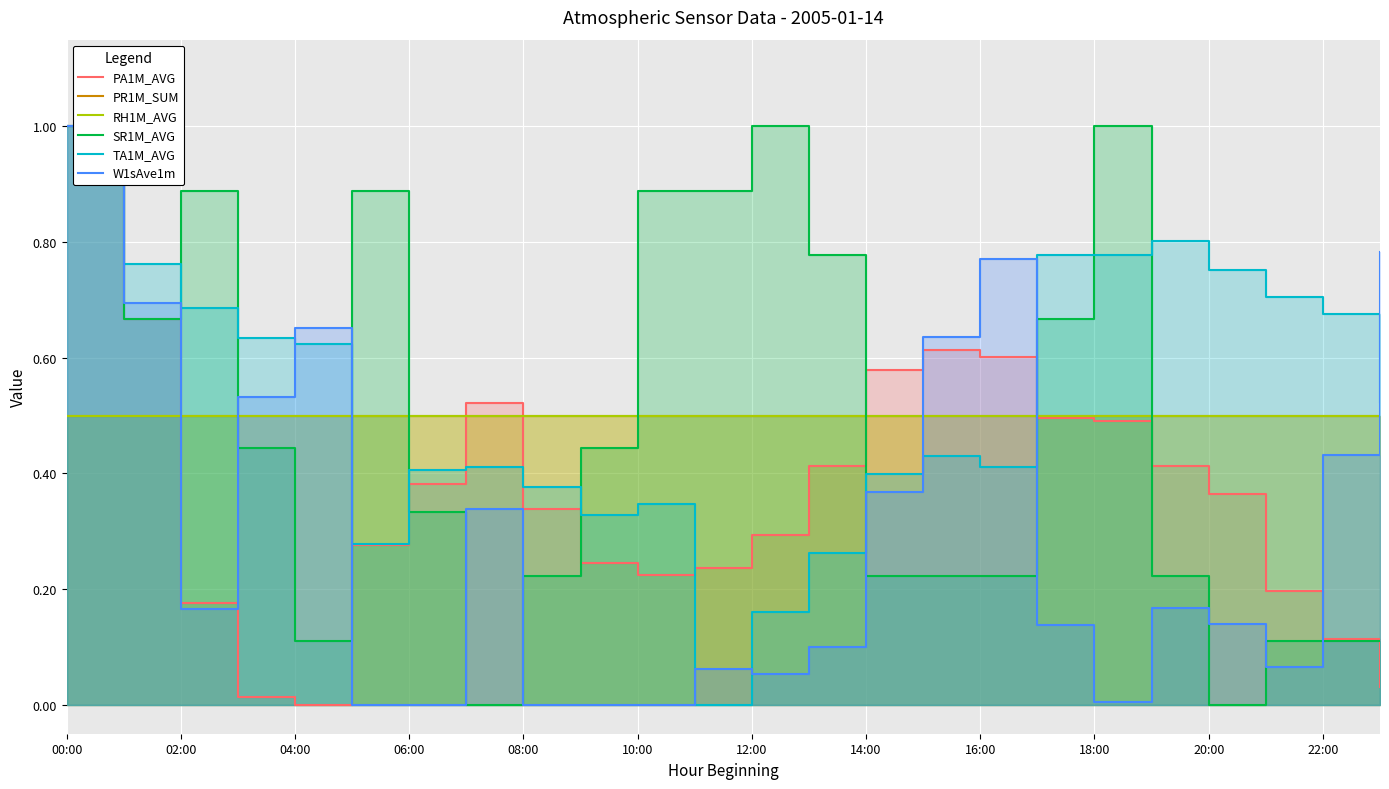

Reading right to left, list all the values displayed in this chart.

PA1M_AVG: 0.0	0.1	0.2	0.4	0.4	0.5	0.5	0.6	0.6	0.6	0.4	0.3	0.2	0.2	0.2	0.3	0.5	0.4	0.3	0.0	0.0	0.2	0.7	1.0
PR1M_SUM: 0.5	0.5	0.5	0.5	0.5	0.5	0.5	0.5	0.5	0.5	0.5	0.5	0.5	0.5	0.5	0.5	0.5	0.5	0.5	0.5	0.5	0.5	0.5	0.5
RH1M_AVG: 0.5	0.5	0.5	0.5	0.5	0.5	0.5	0.5	0.5	0.5	0.5	0.5	0.5	0.5	0.5	0.5	0.5	0.5	0.5	0.5	0.5	0.5	0.5	0.5
SR1M_AVG: 0.1	0.1	0.1	0.0	0.2	1.0	0.7	0.2	0.2	0.2	0.8	1.0	0.9	0.9	0.4	0.2	0.0	0.3	0.9	0.1	0.4	0.9	0.7	1.0
TA1M_AVG: 0.5	0.7	0.7	0.8	0.8	0.8	0.8	0.4	0.4	0.4	0.3	0.2	0.0	0.3	0.3	0.4	0.4	0.4	0.3	0.6	0.6	0.7	0.8	1.0
W1sAve1m: 0.8	0.4	0.1	0.1	0.2	0.0	0.1	0.8	0.6	0.4	0.1	0.1	0.1	0.0	0.0	0.0	0.3	0.0	0.0	0.7	0.5	0.2	0.7	1.0